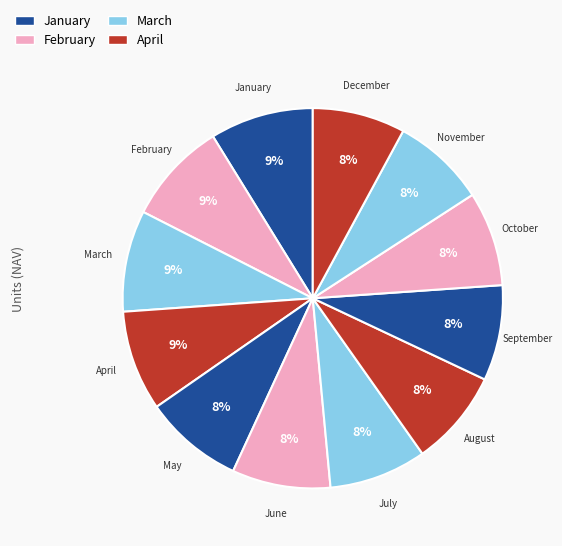

Which category has the smallest portion of the pie?

December